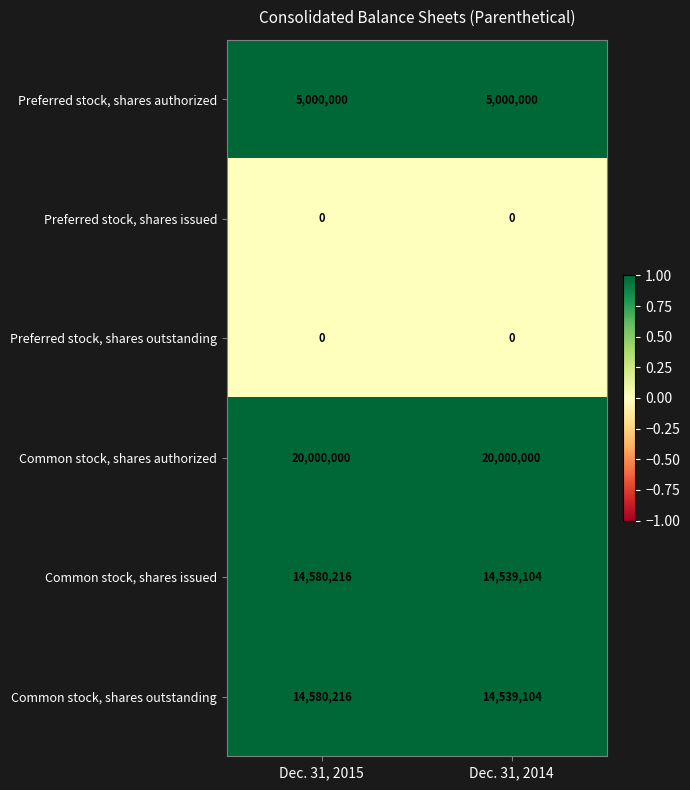

What is the difference between the highest and lowest values at Dec. 31, 2015?

20000000